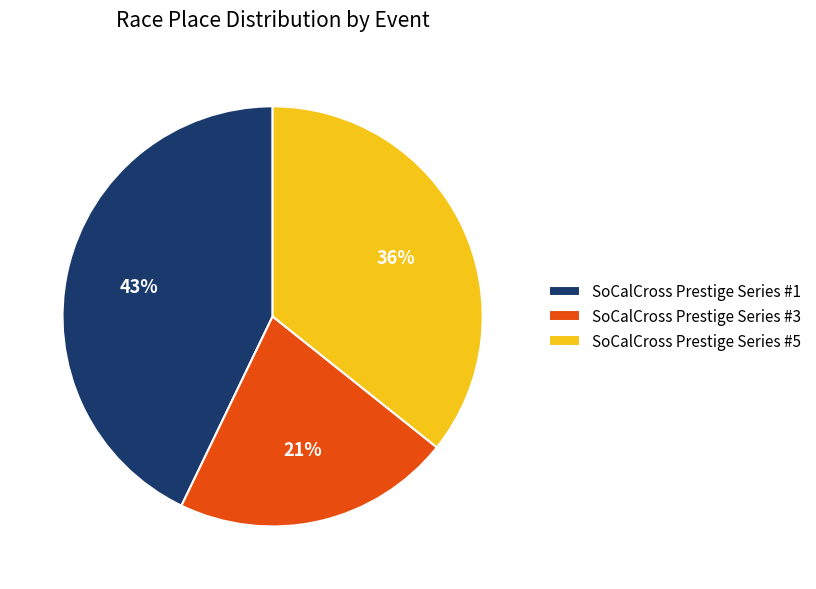

Is it true that SoCalCross Prestige Series #1 is 43% of the pie?

True